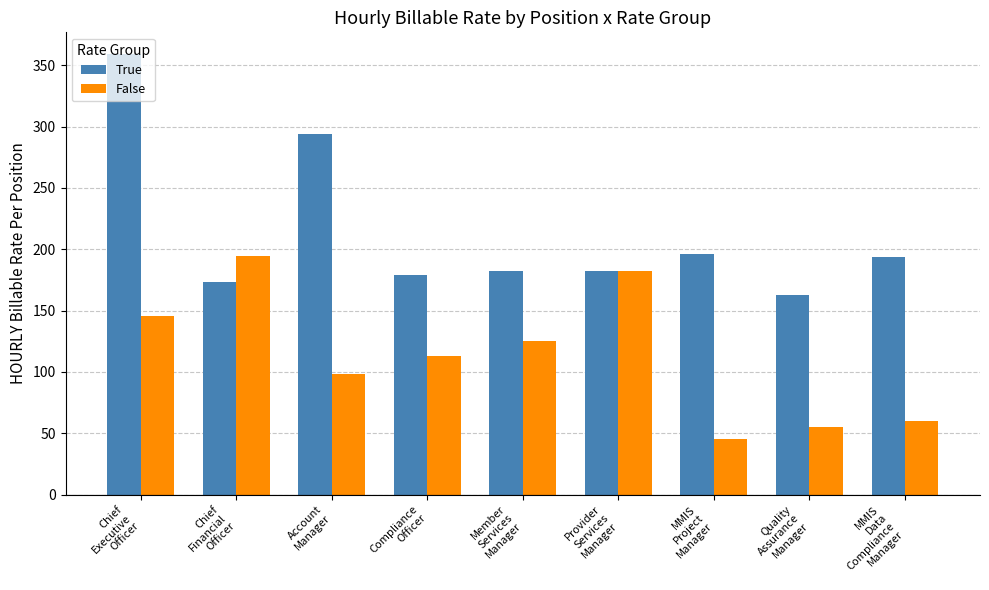

The value of False at Chief
Executive
Officer is 145.7. True or false?

True